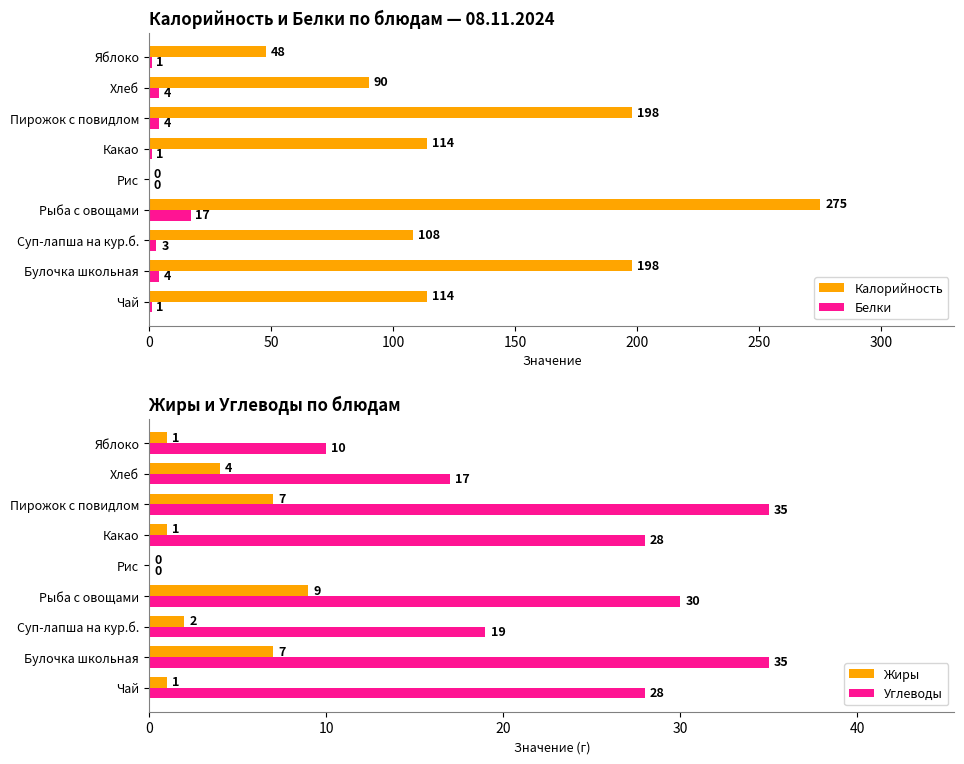

Which series has the widest spread of values?

Калорийность